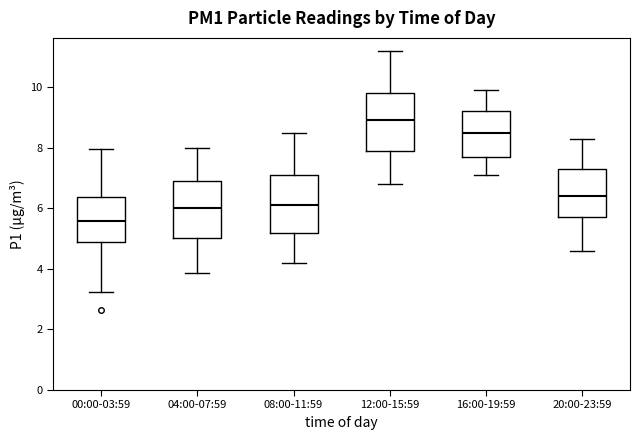

Where is the lower edge of the box for 08:00-11:59 on the y-axis? The values are not printed on the chart, so give them approximately, as read against the axis.

5.2